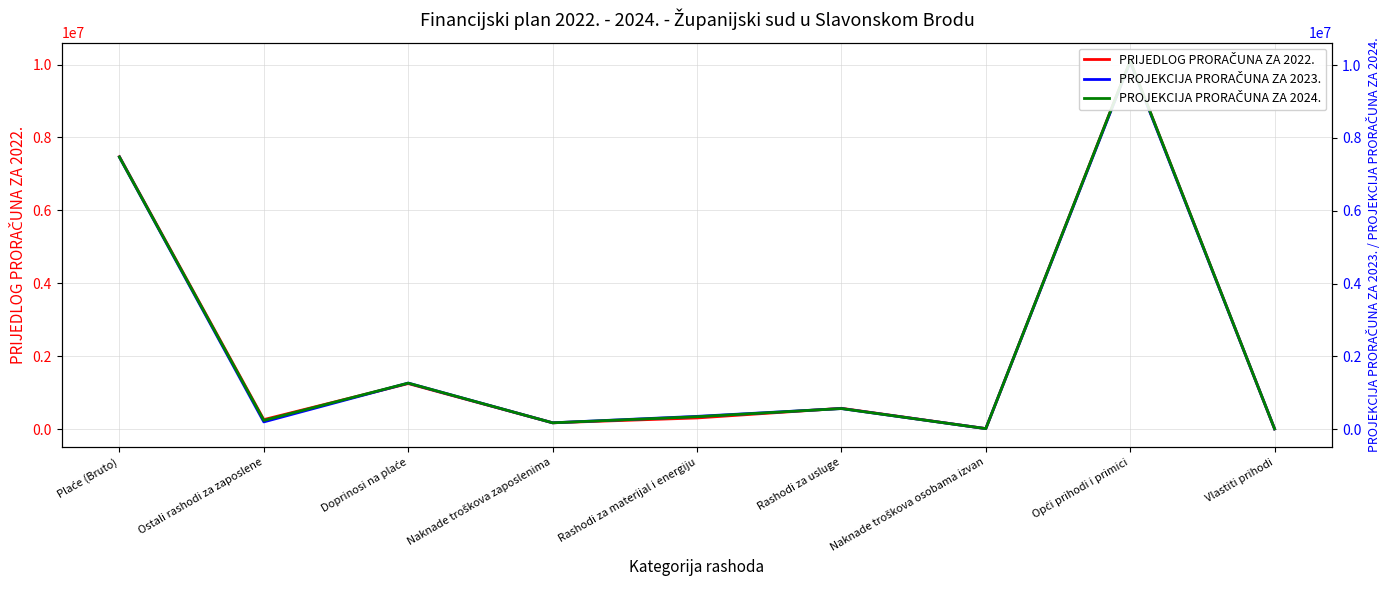

What is the label of the 9th point from the right?

Plaće (Bruto)